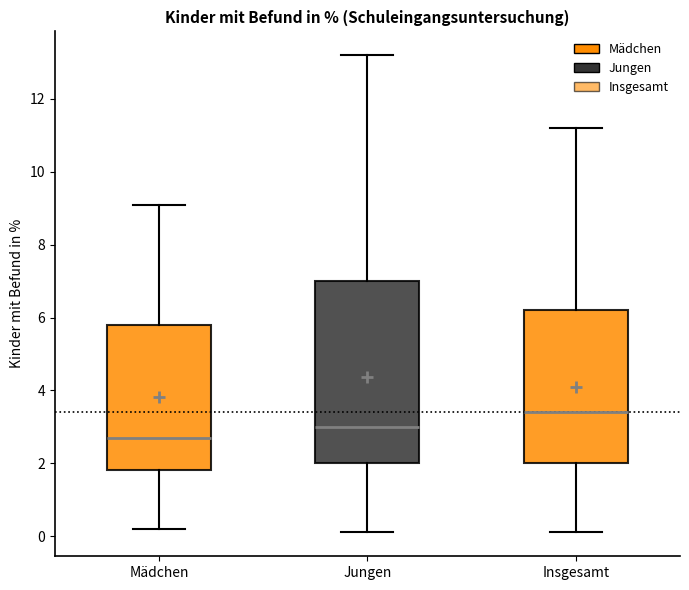

Which box's median line is the lowest?

Mädchen